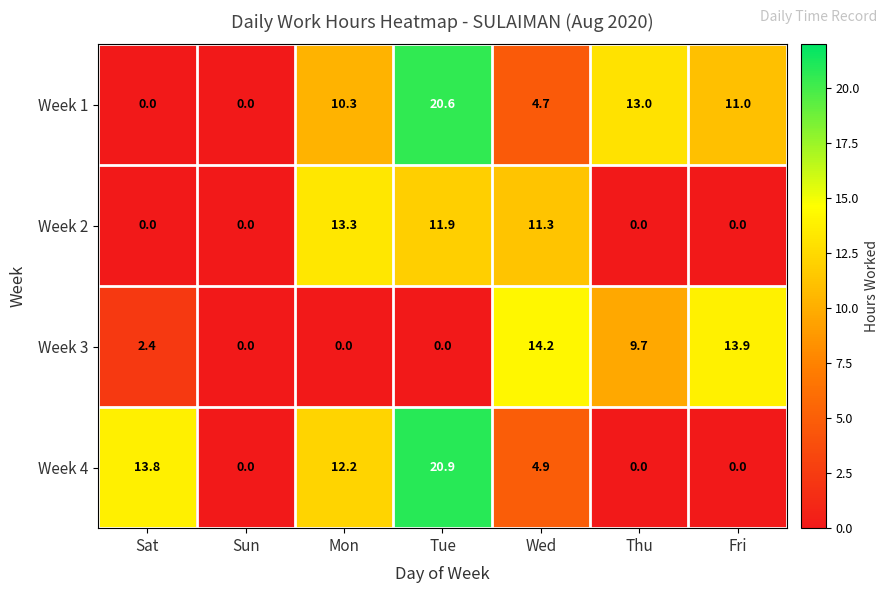

How many data points in Week 1 are less than 10?

3